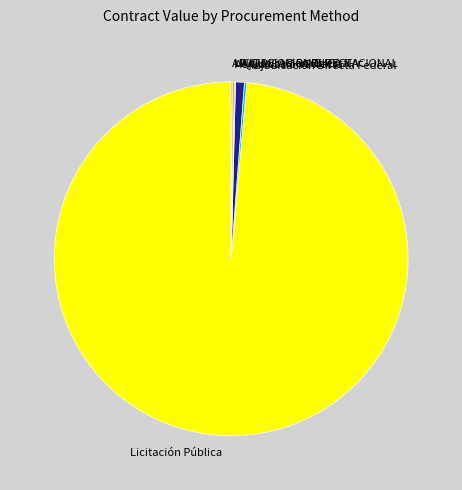

Which category has the biggest portion of the pie?

Licitación Pública